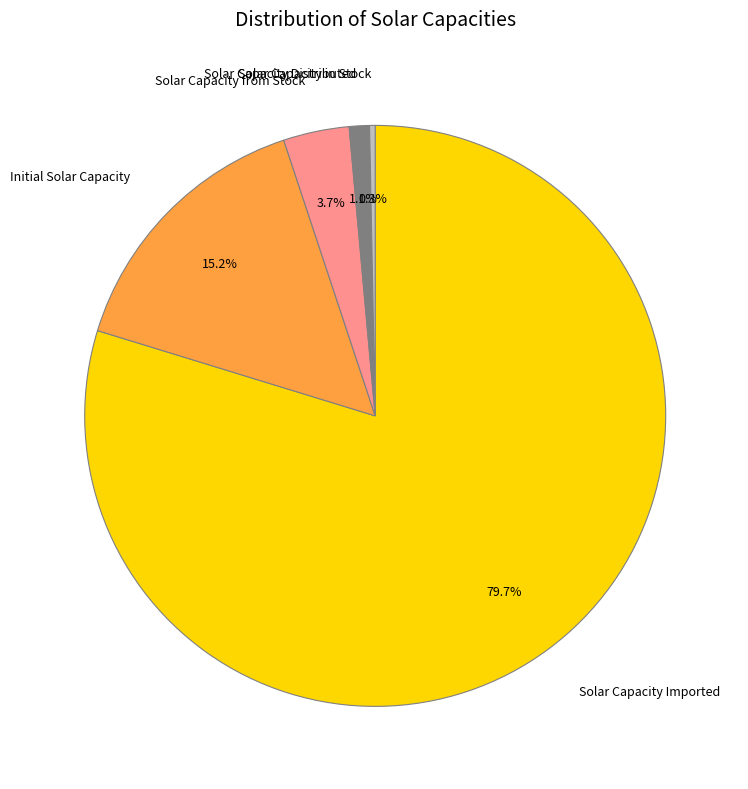

Is Solar Capacity Imported the majority of the pie?

Yes